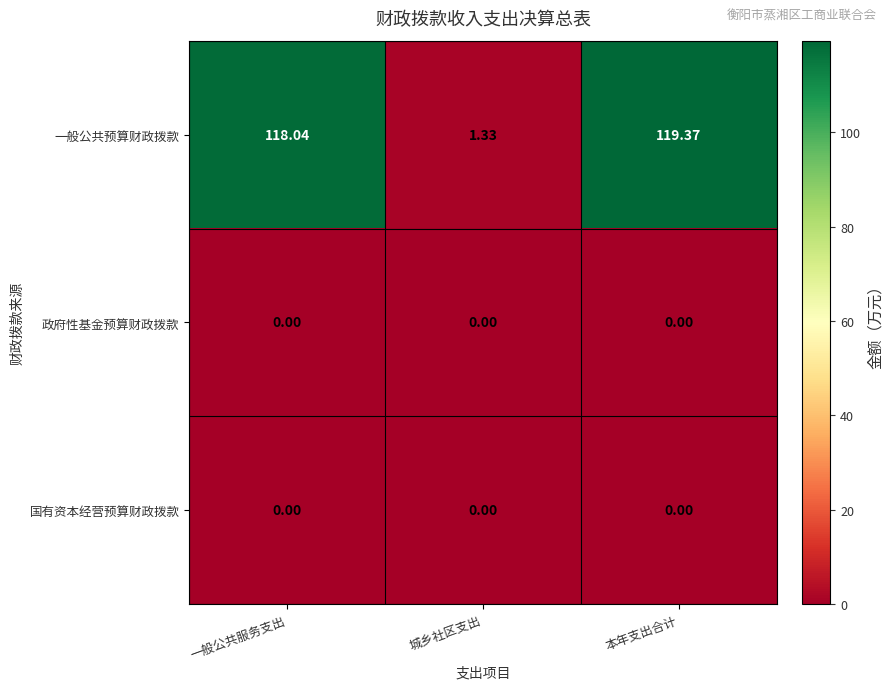

Which category has the highest value in the 一般公共预算财政拨款 series?

本年支出合计